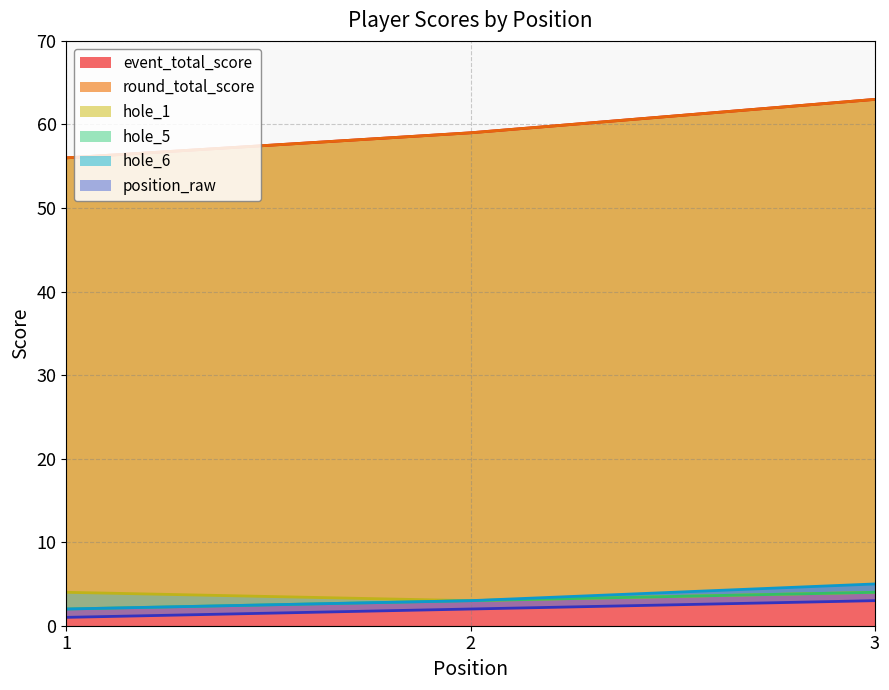

Count the number of categories in the chart.

3